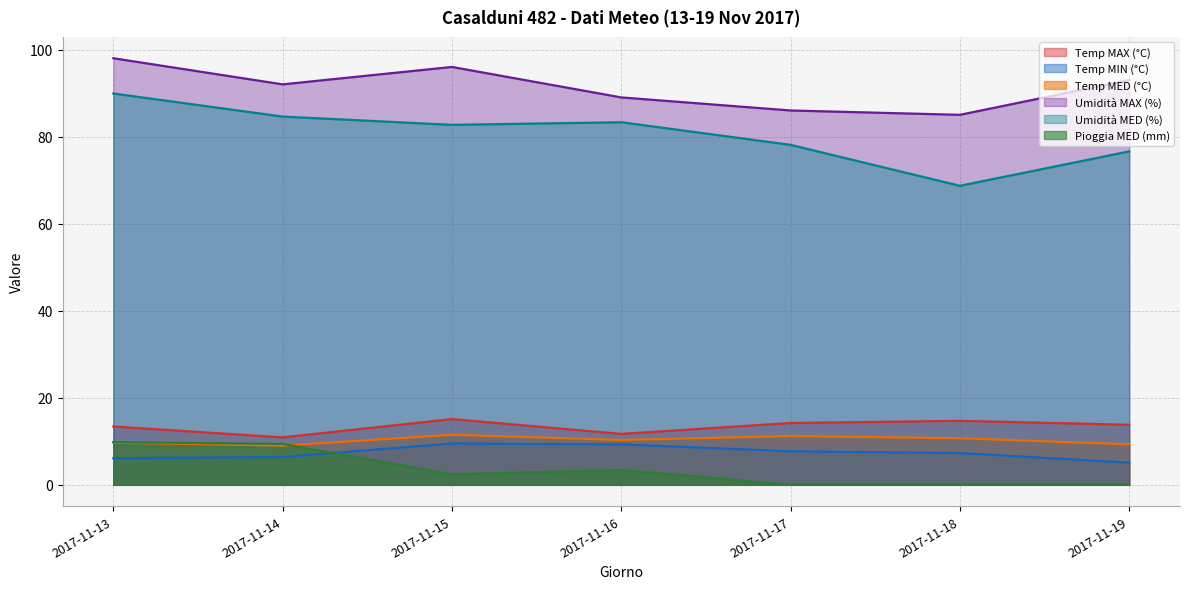

How many series are shown in this chart?

6